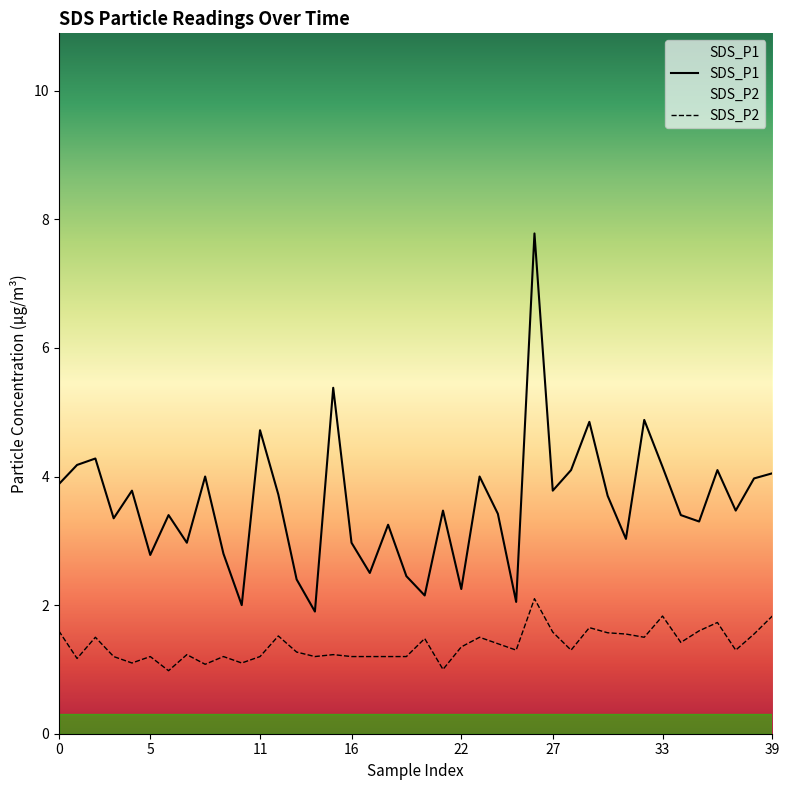

True or false: SDS_P1 and SDS_P2 intersect in this chart.

False